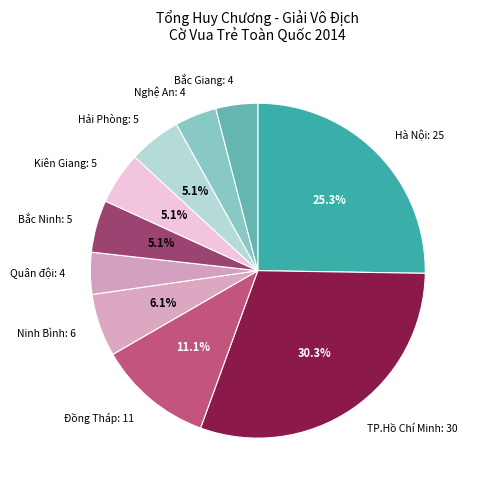

To the nearest percent, what is the difference between the largest and smallest slice percentages?

26%